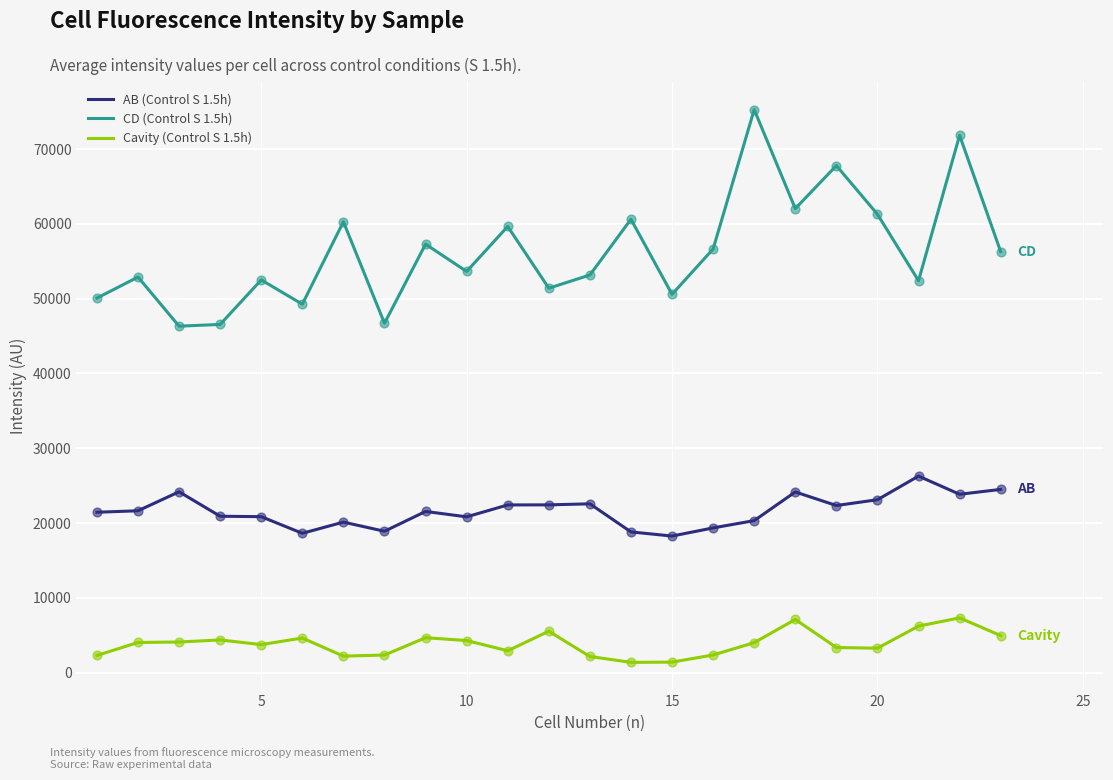

What are all the series names shown in the legend?

AB (Control S 1.5h), CD (Control S 1.5h), Cavity (Control S 1.5h)